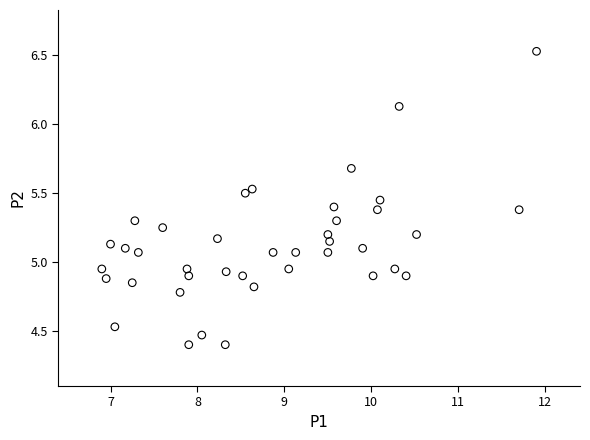

What is the range of Y values (max minus min)?

2.1